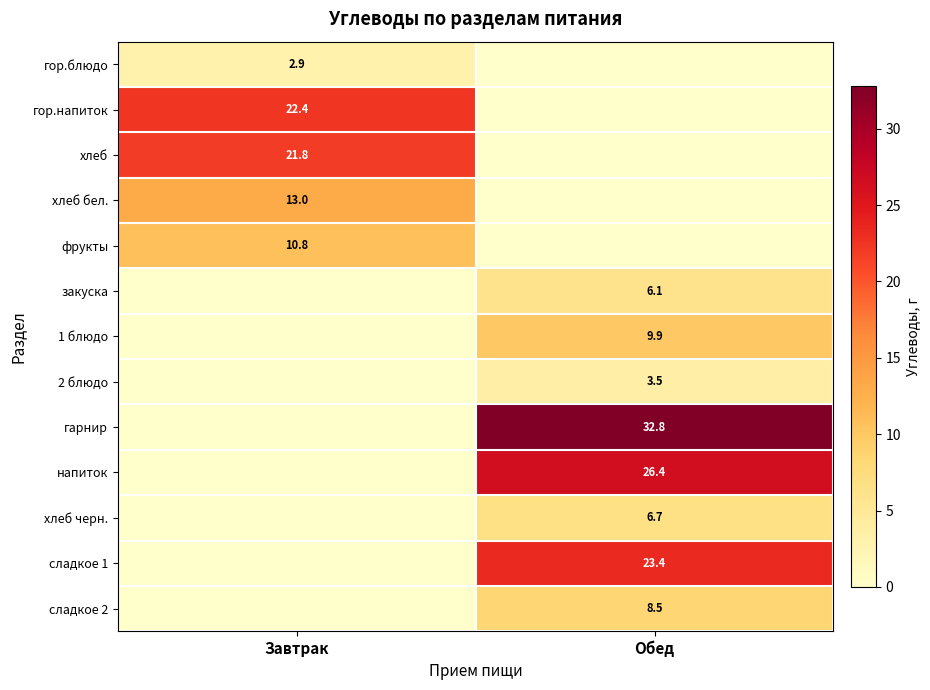

True or false: сладкое 1 has a value of 37.9 at Обед.

False